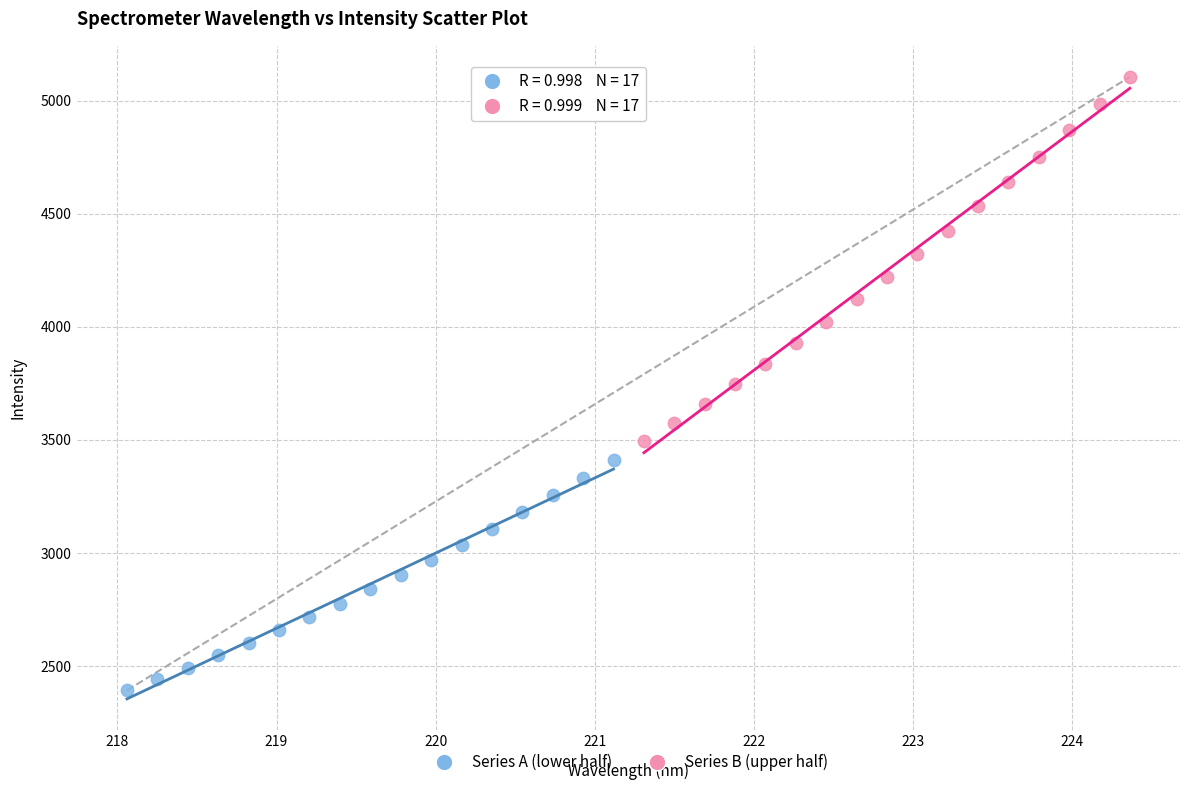

What are all the series names shown in the legend?

Series A (lower half), Series B (upper half)